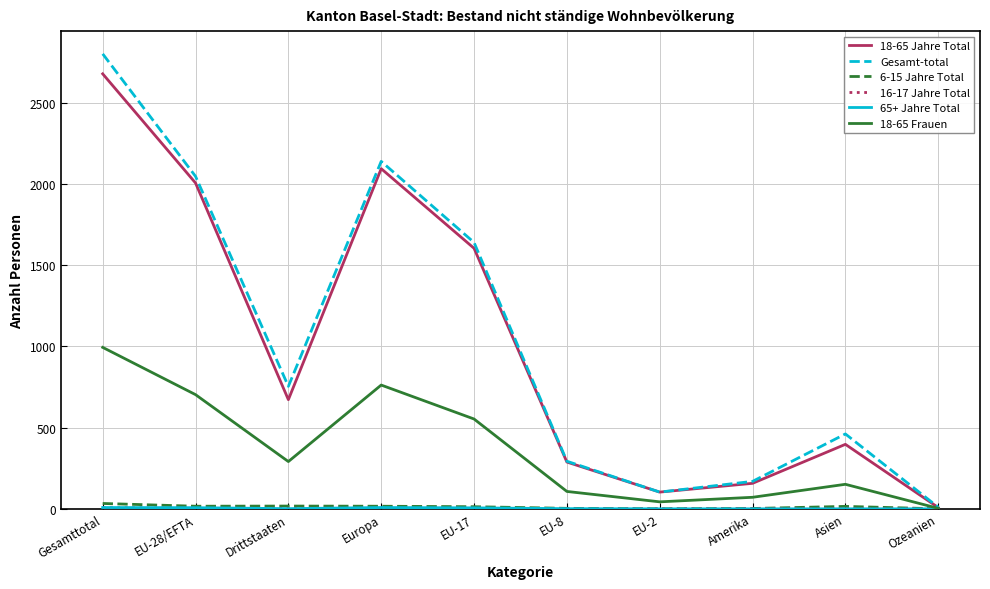

At which label does Gesamt-total reach its peak?

Gesamttotal